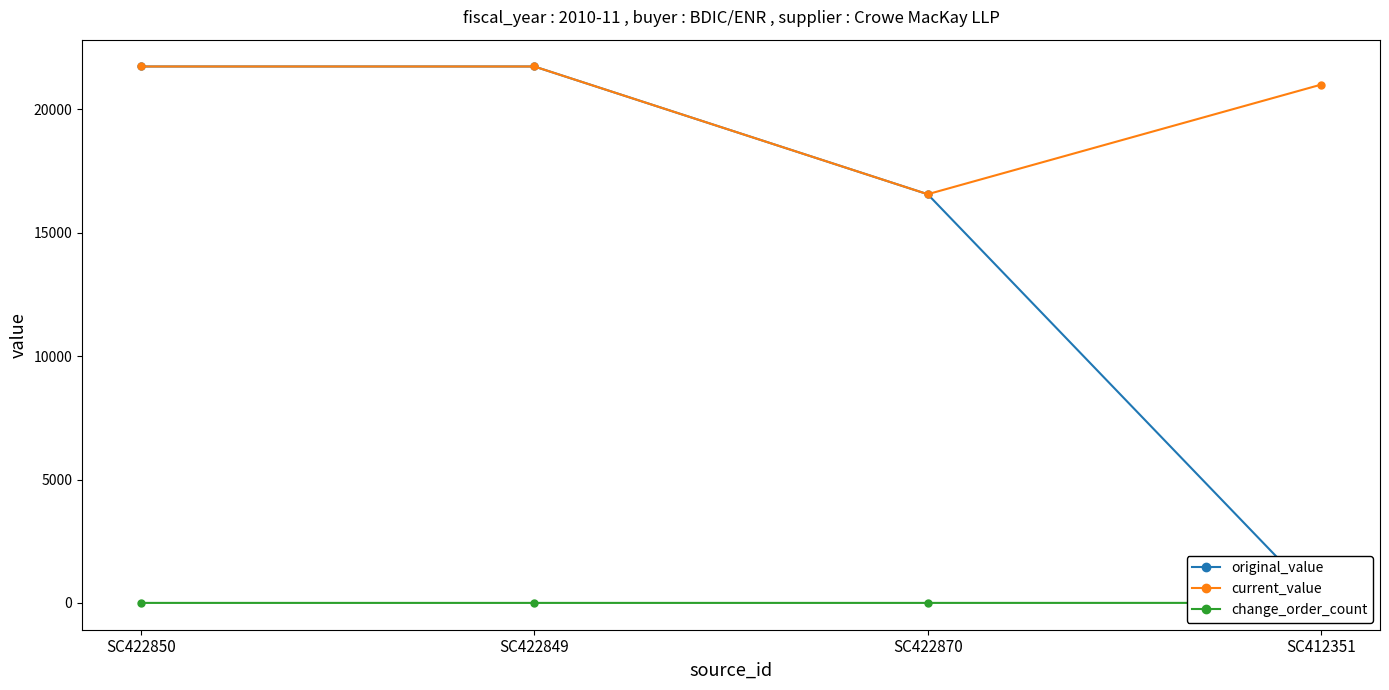

What is the total value across all series at SC422850?

43472